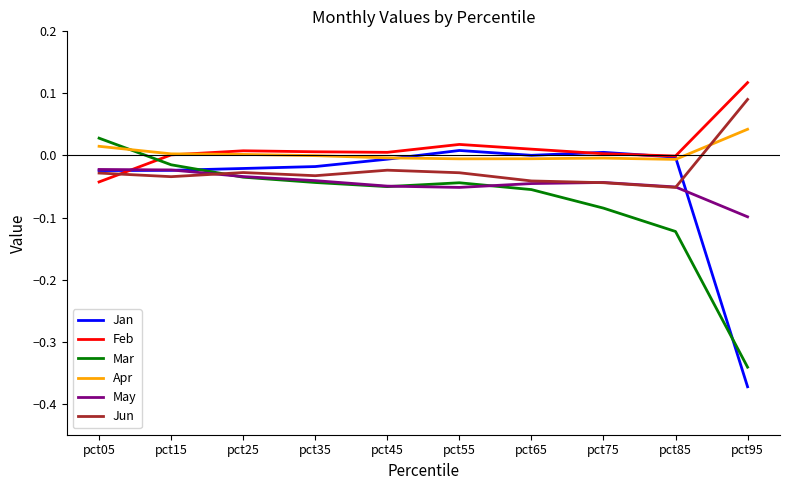

Which series has the widest spread of values?

Jan